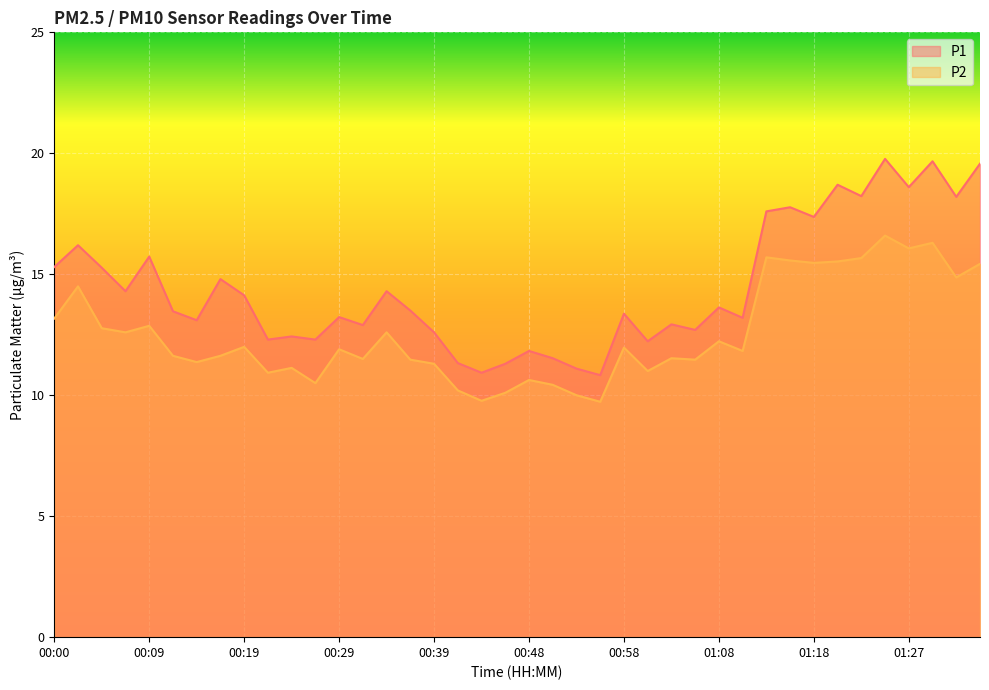

What value does the P1 series have at 01:05?

12.7